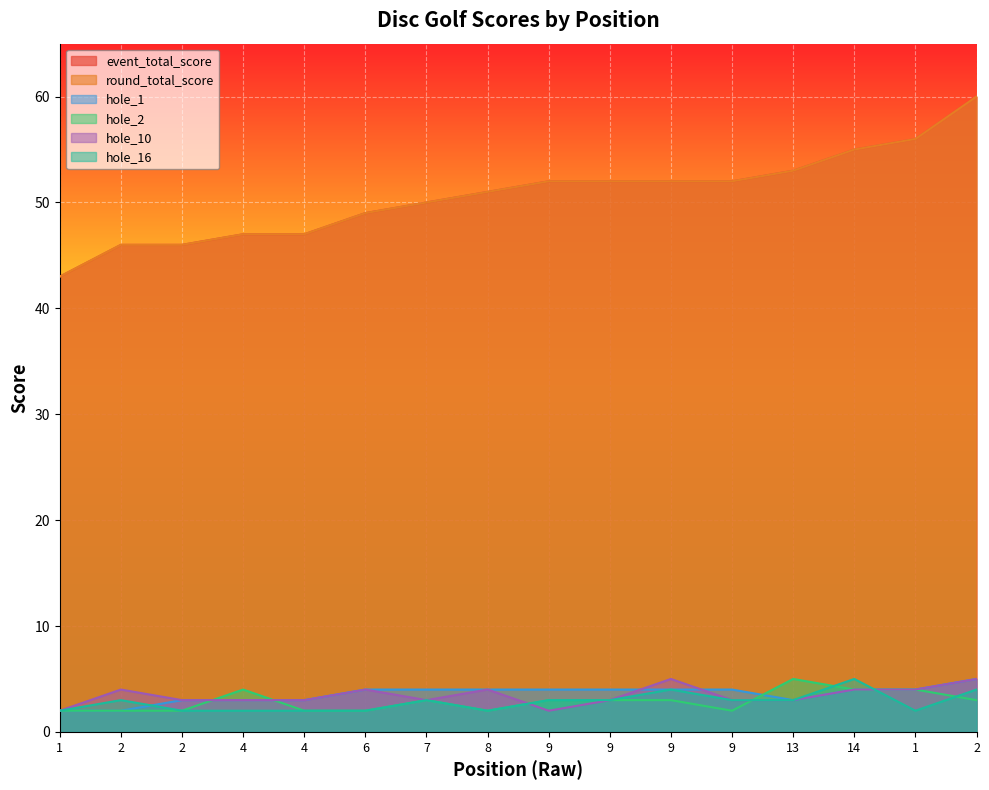

Does the chart display data point markers on the line(s)?

No